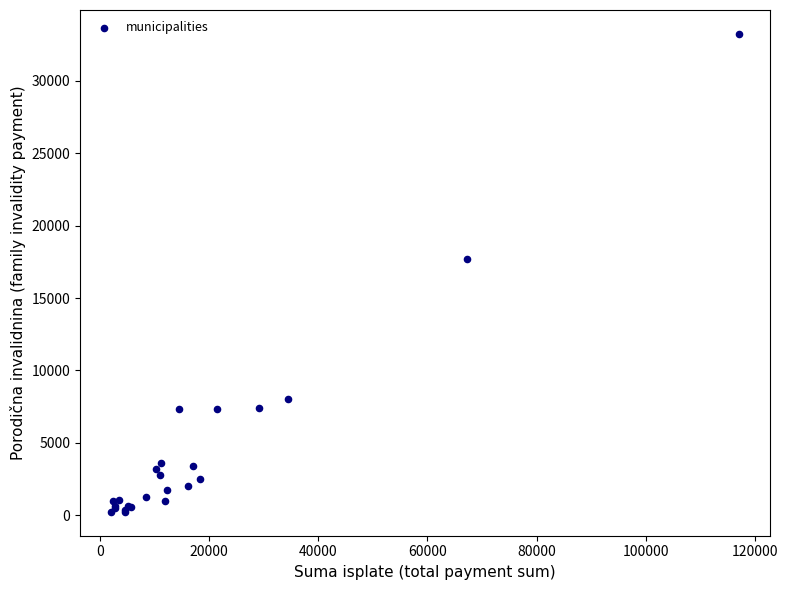

What Y value in the scatter plot is closest to 16740?

17684.9